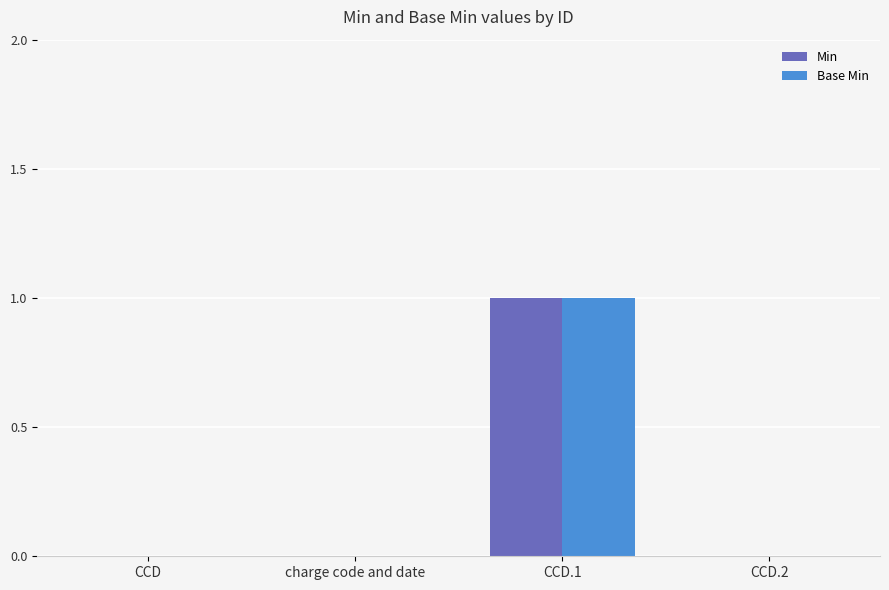

Is it true that Base Min equals 0 at charge code and date?

True